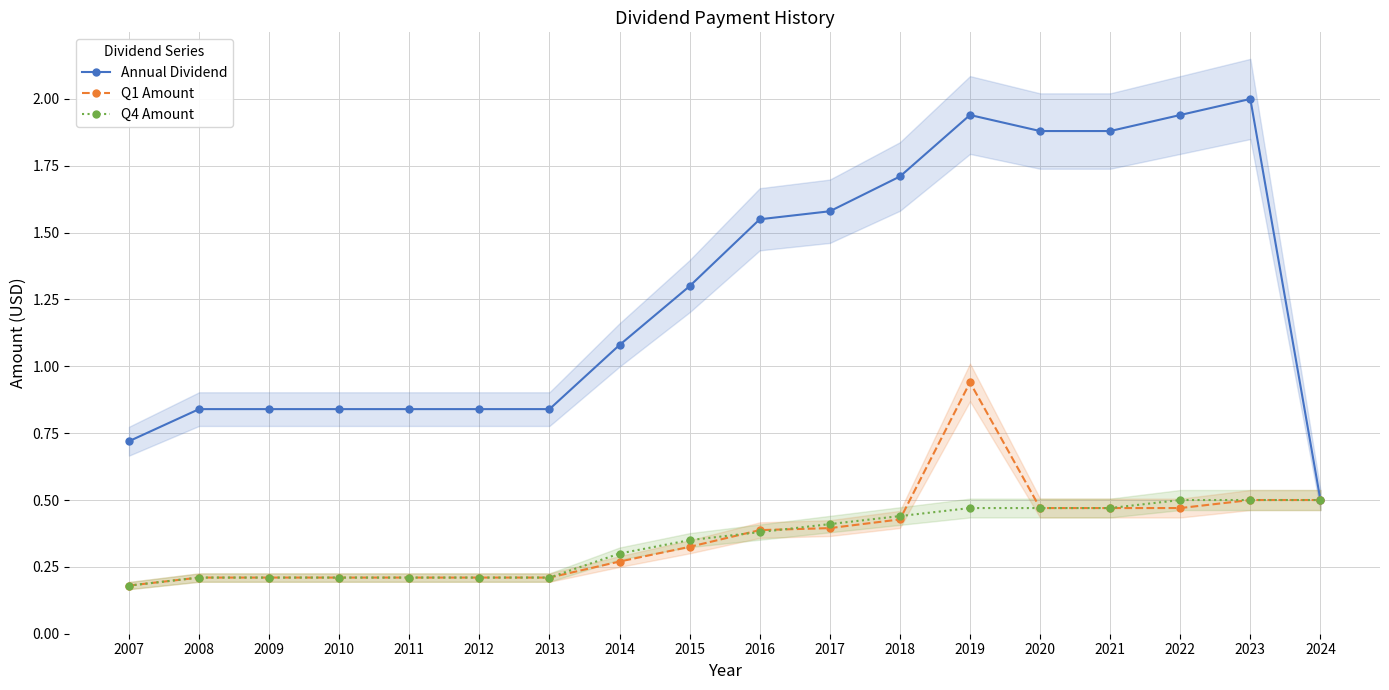

At which category does the chart reach its minimum across all series?

2007